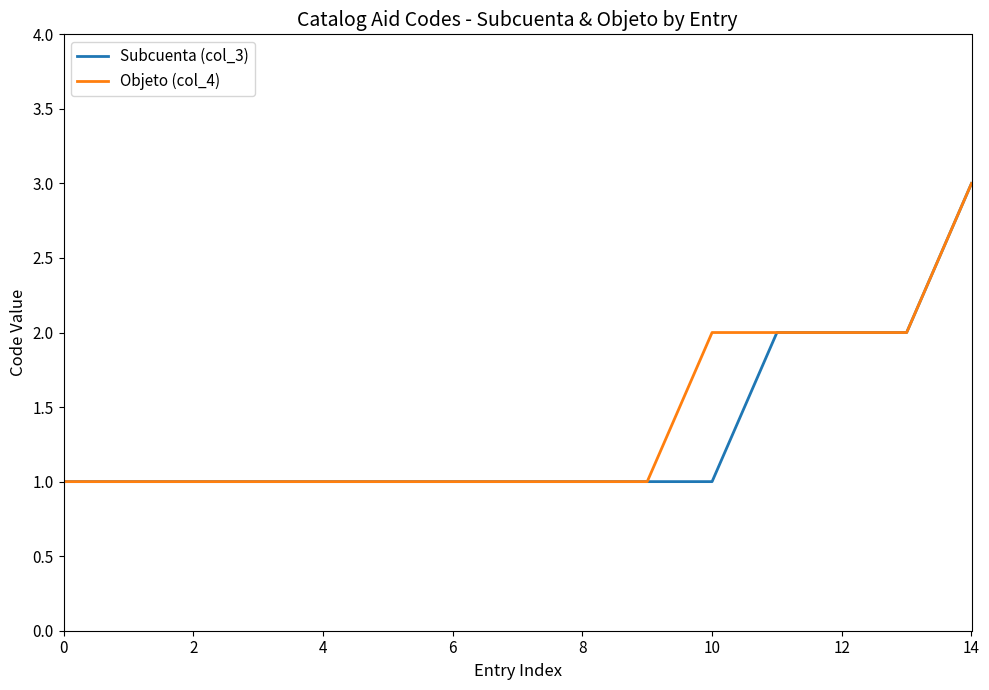

Which series has the largest total across all categories?

Objeto (col_4)